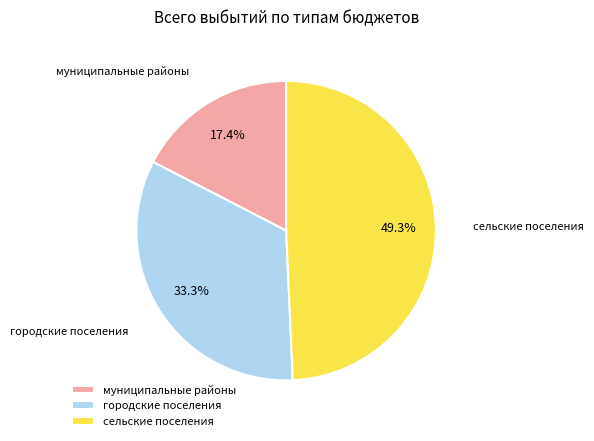

Between муниципальные районы and сельские поселения, which is larger?

сельские поселения